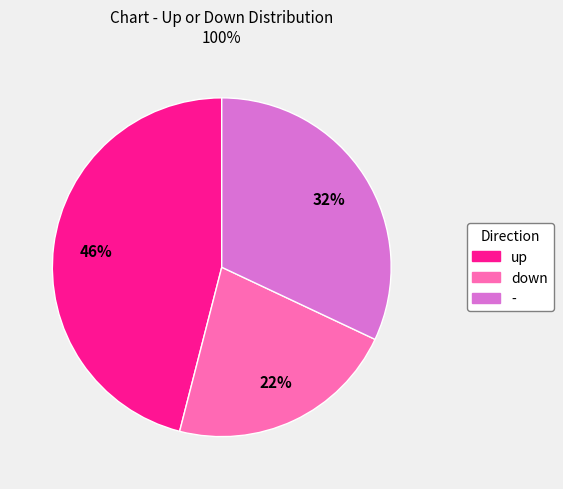

Does any single category account for the majority?

No